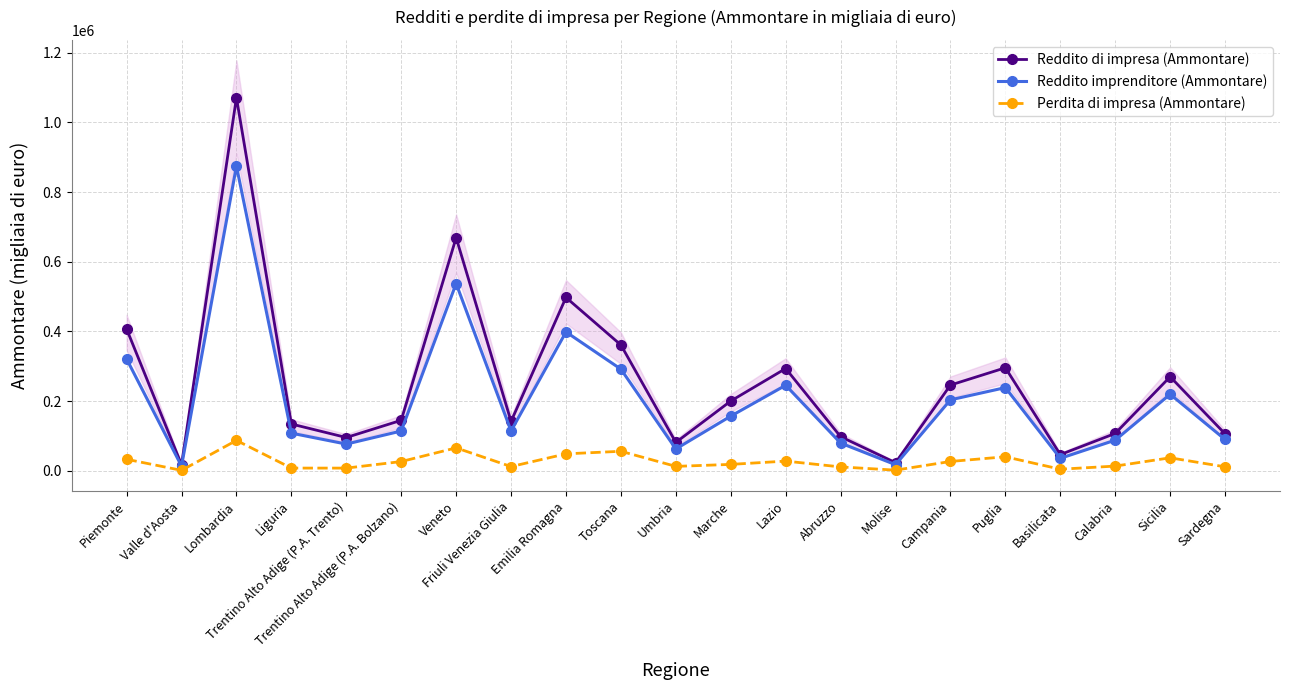

What is the greatest value displayed?

1070855